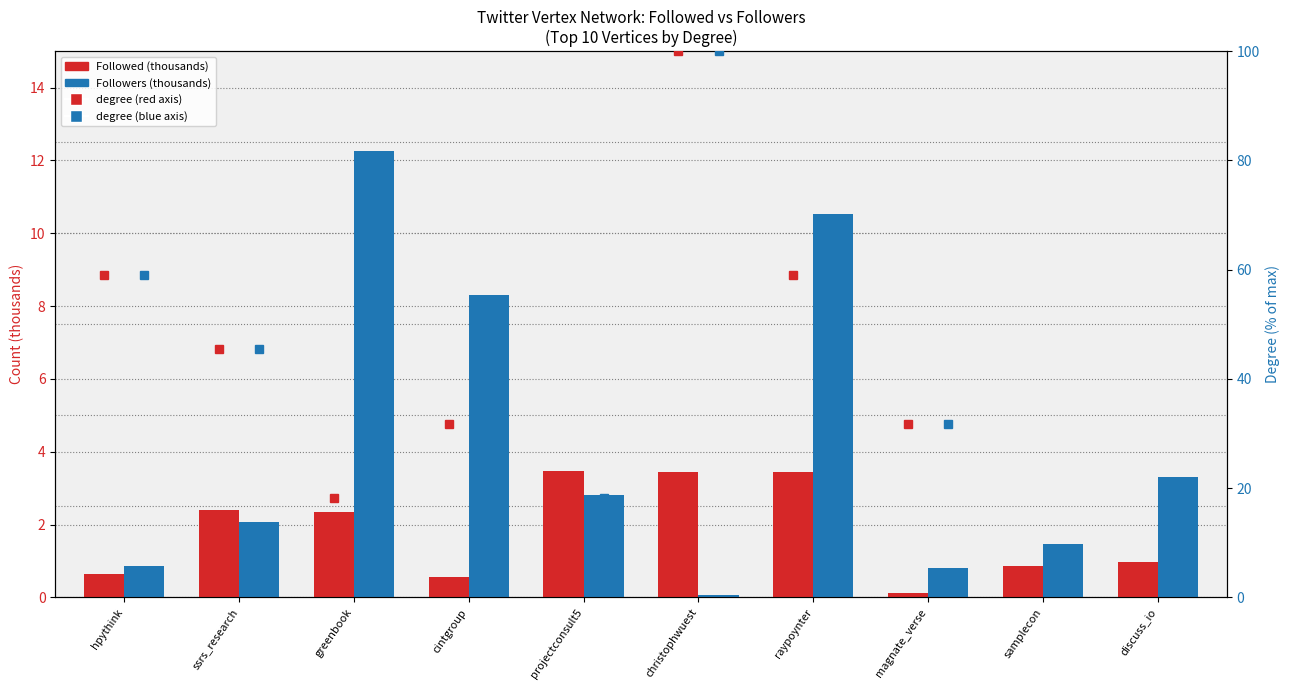

What is the value of the Followed (thousands) bar at the 10th from the left?

1.0